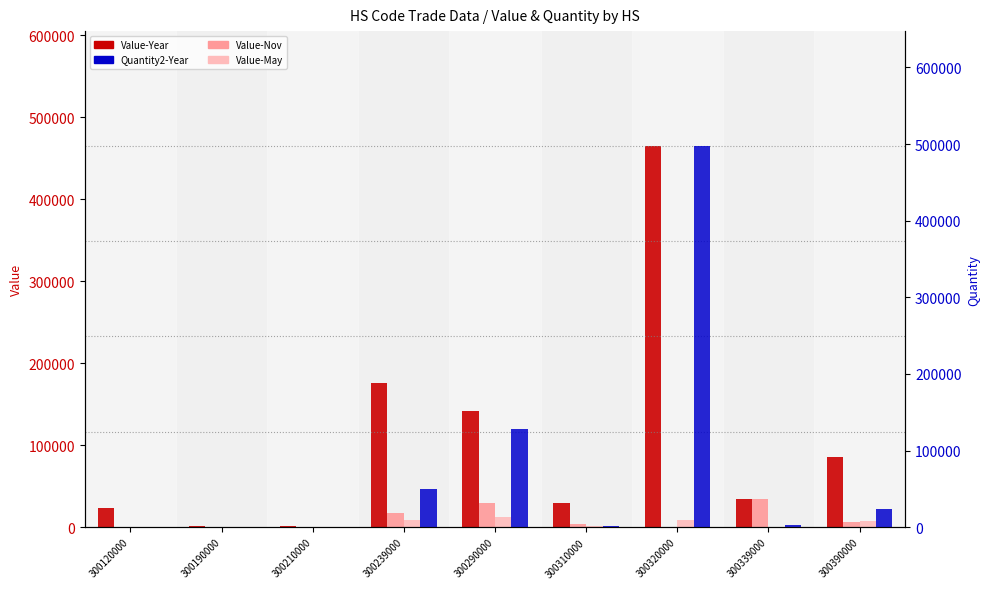

What is the value of the Value-Nov bar at the 4th from the left?

17463